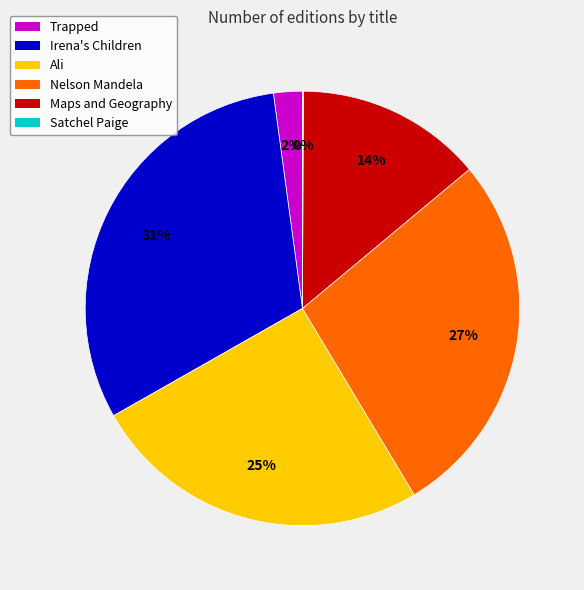

True or false: Irena's Children accounts for 31% of the total.

True